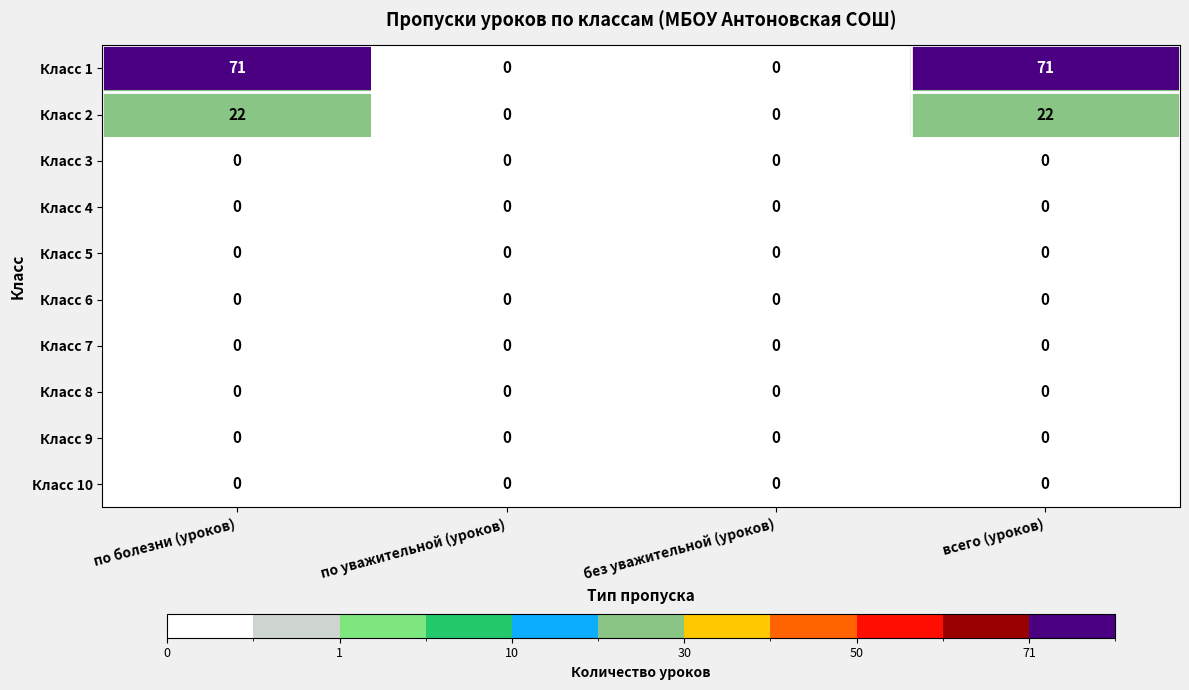

Which series has the largest range (max minus min)?

Класс 1